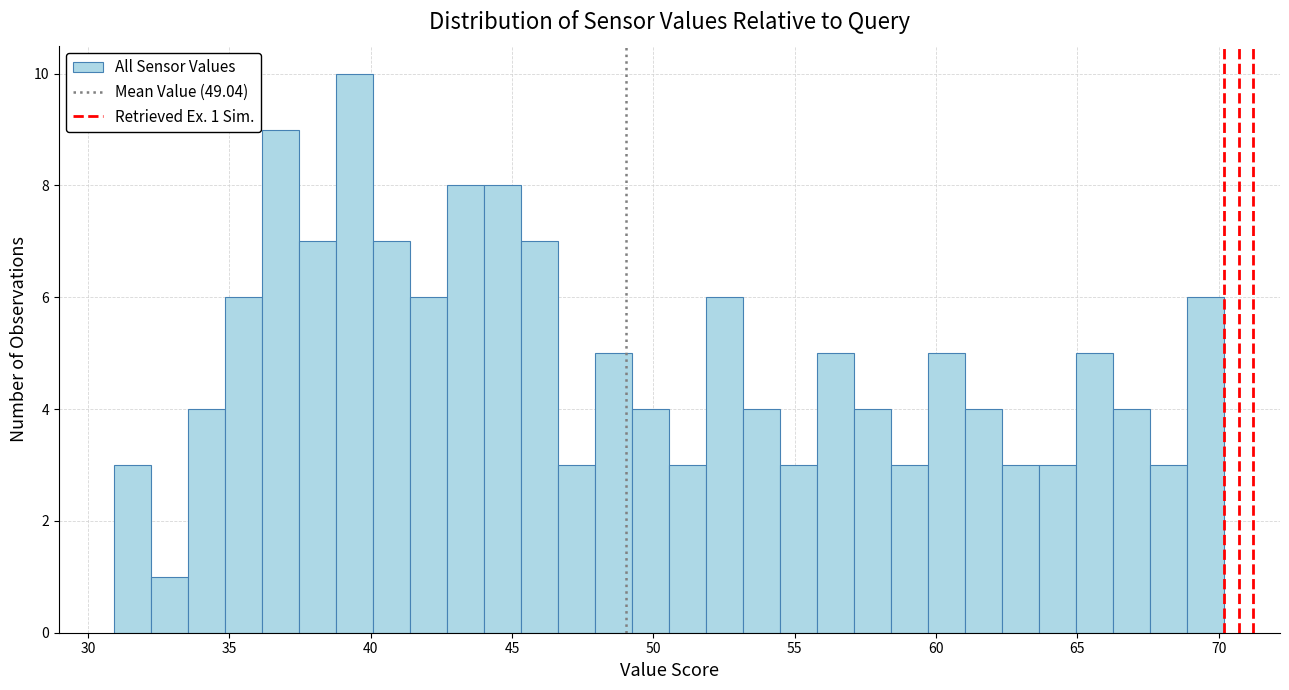

Around what value on the x-axis is the tallest bar? Give the approximate position of its centre, as read against the axis.

39.5